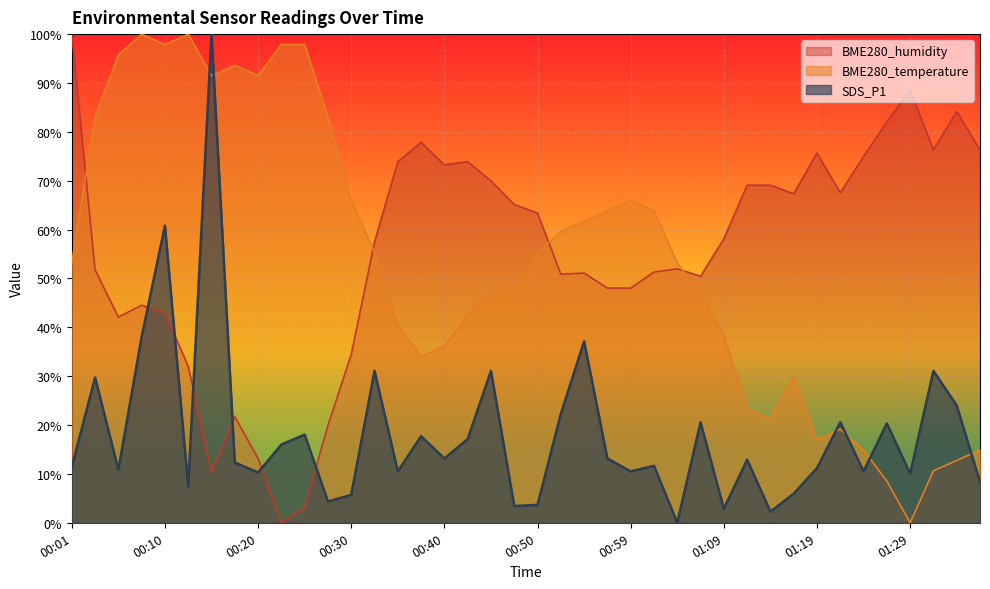

At which category does BME280_humidity reach its first local valley?

00:06